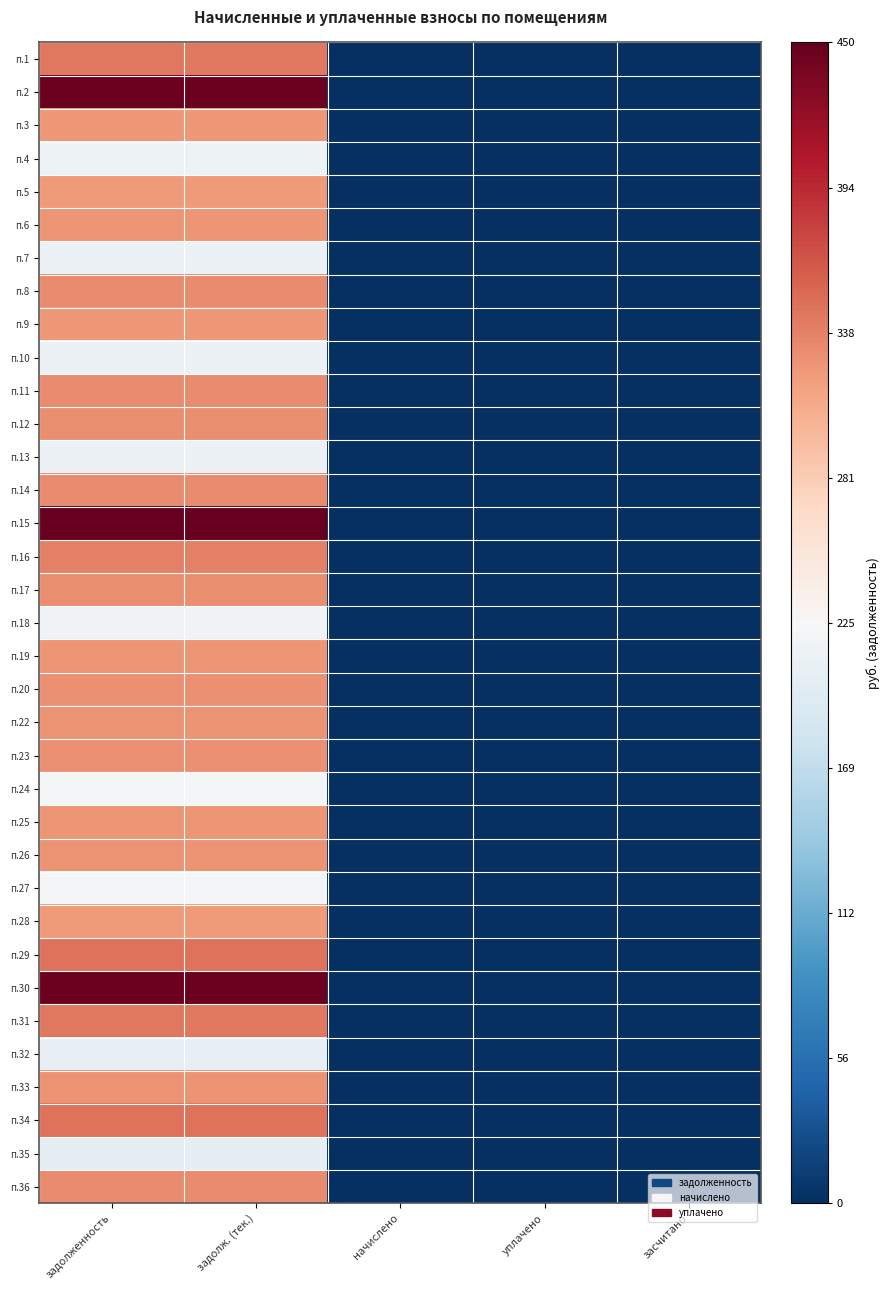

At how many categories does at least one series exceed 0?

2